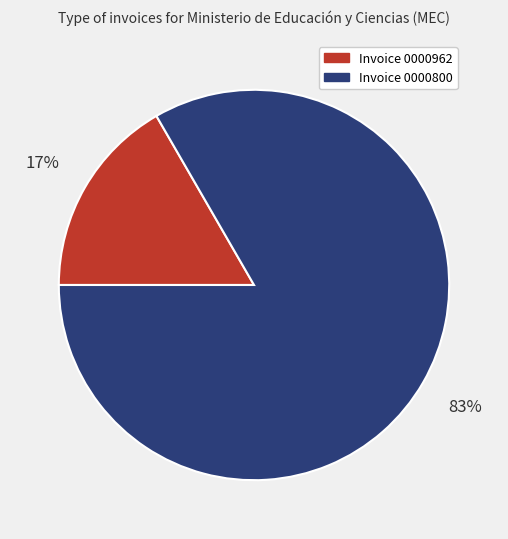

What is the smallest slice in the pie chart?

Invoice 0000962